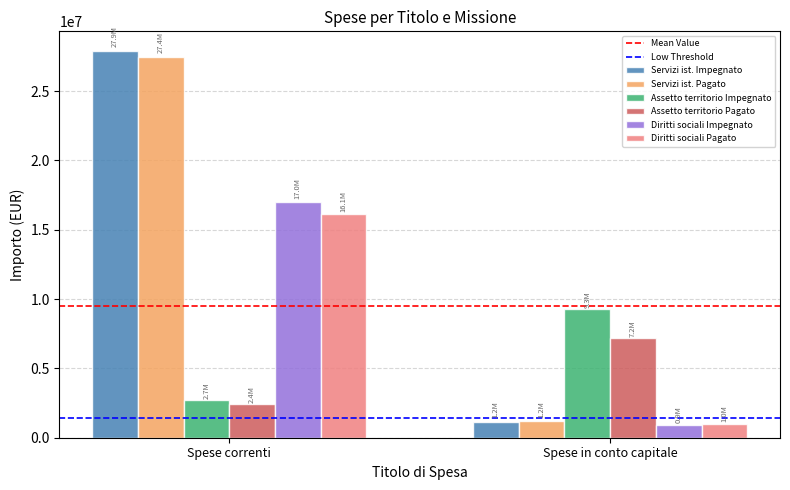

How many bars are there in each group?

6